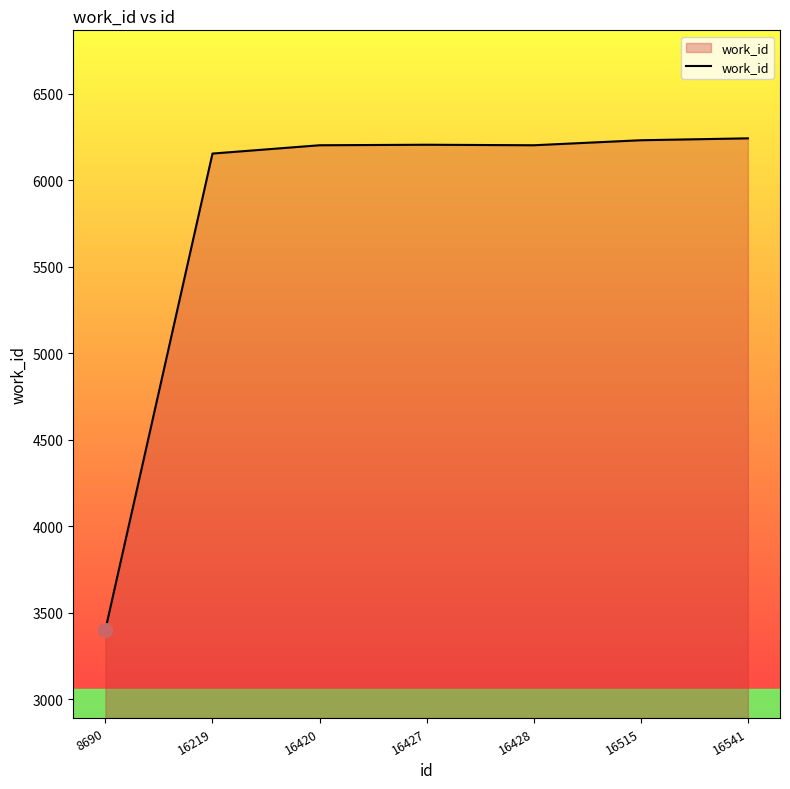

Which has a higher value, 16541 or 16427?

16541